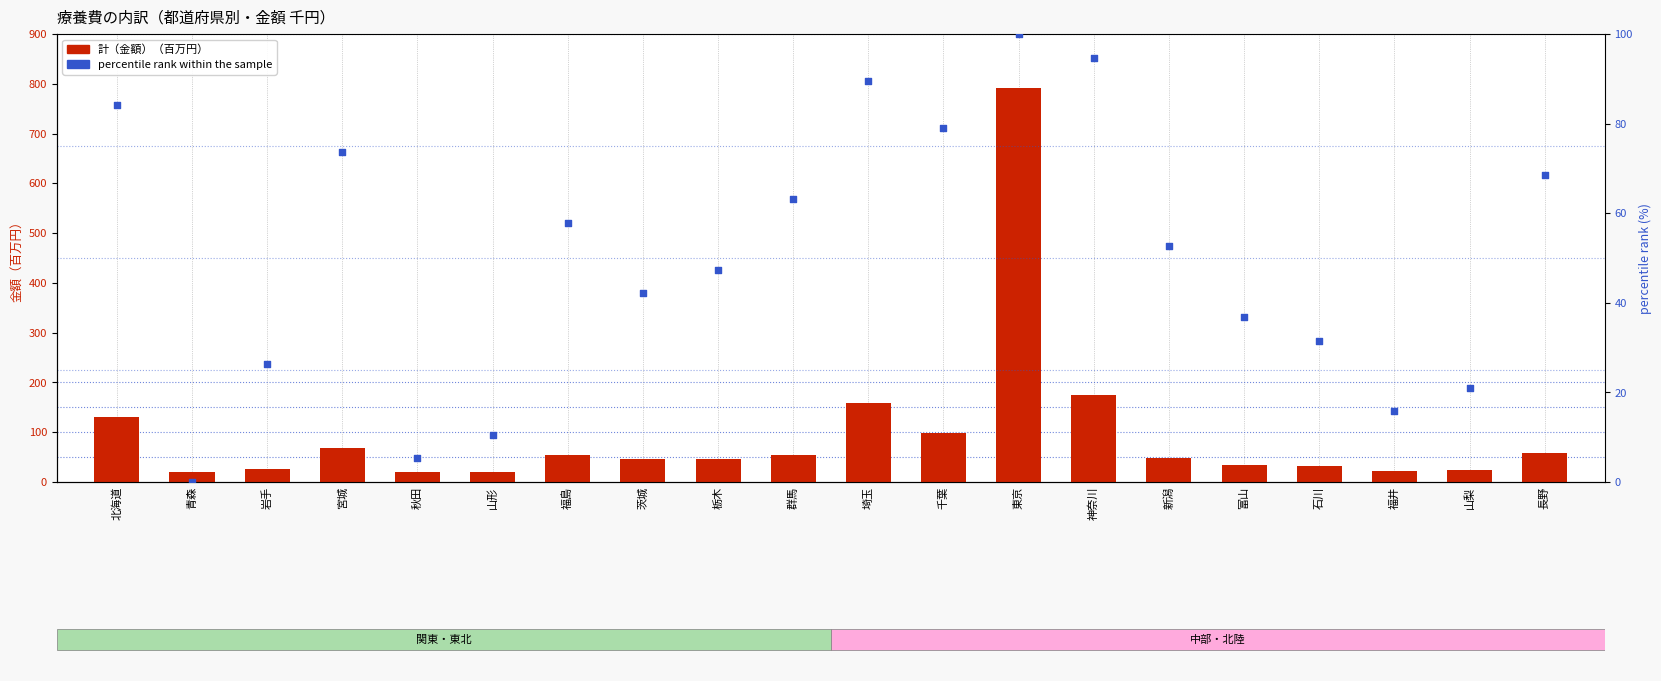

Is the value of 計（金額）（百万円） at 山形 greater than the value of percentile rank within the sample at 千葉?

No